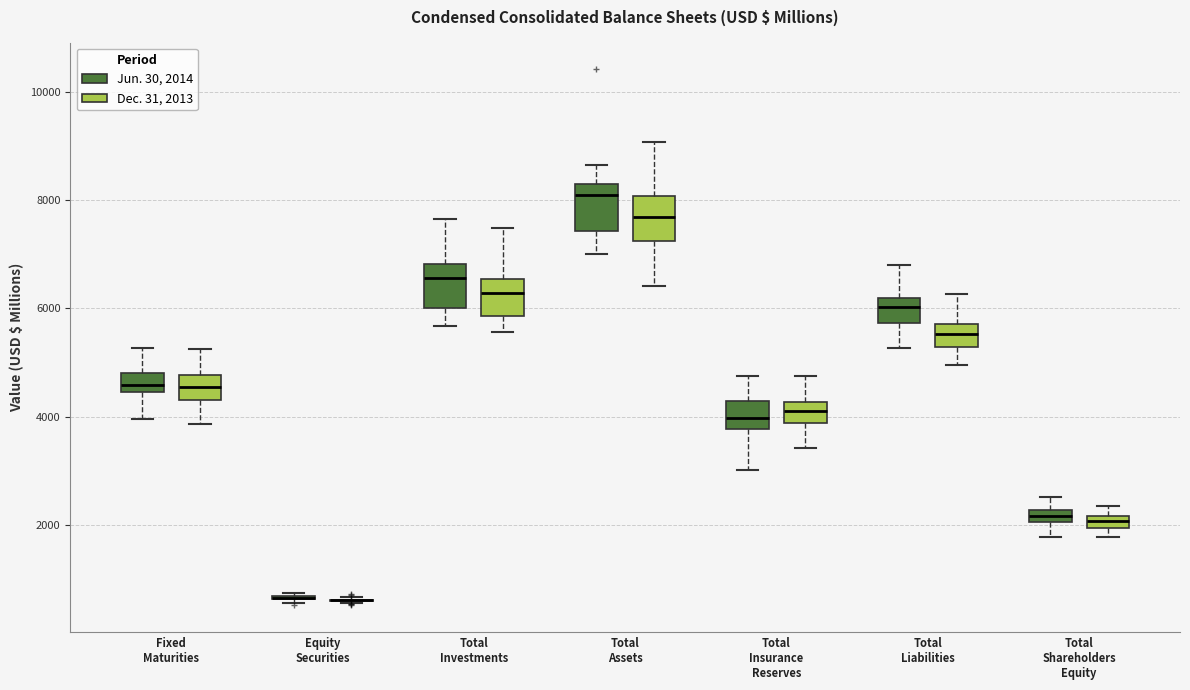

Where is the upper edge of the box for Total Liabilities (Jun. 30, 2014) on the y-axis? The values are not printed on the chart, so give them approximately, as read against the axis.

6200